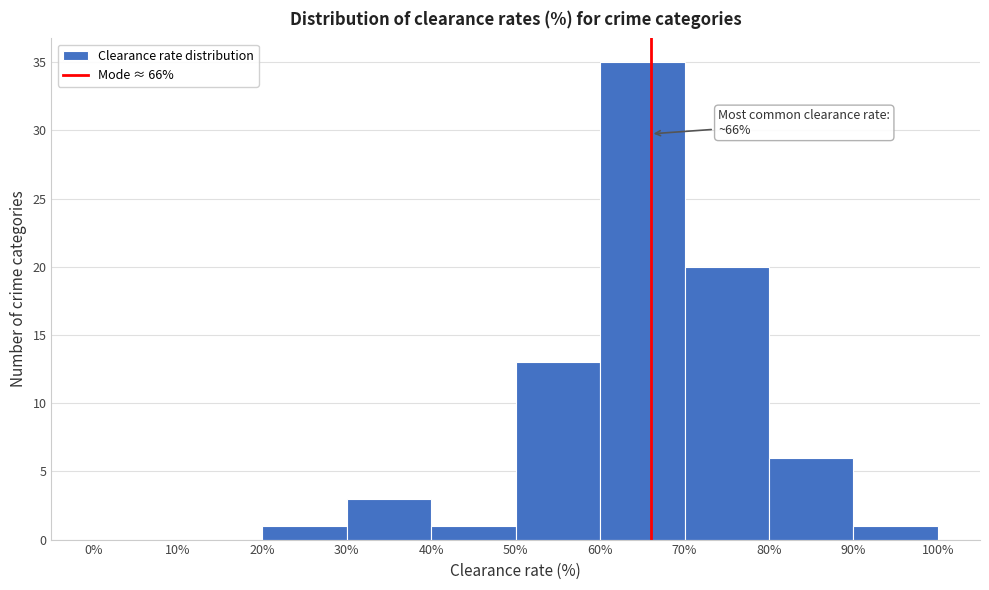

Which range on the x-axis has the tallest bar?

60% to 70%